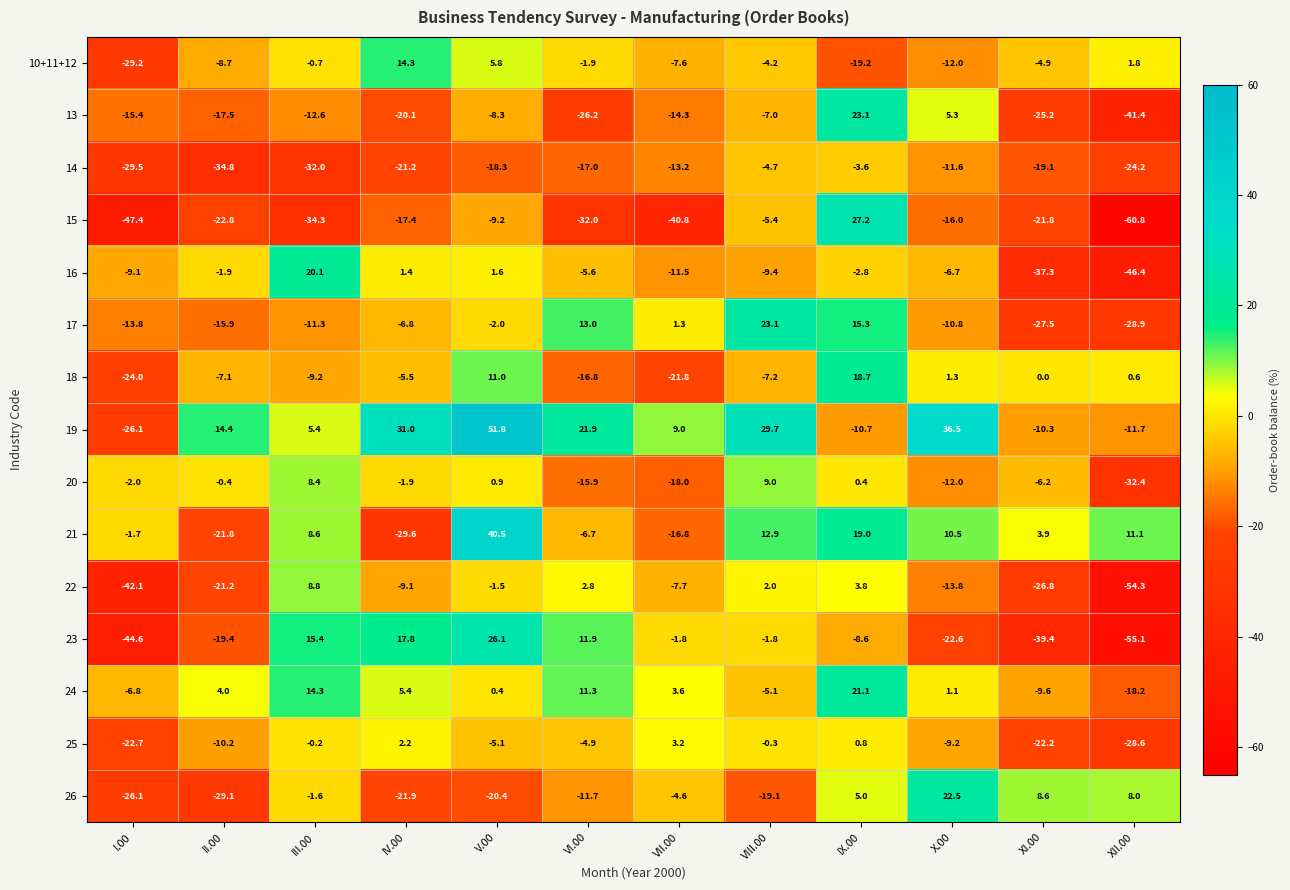

How many values in the 24 series exceed 3?

6